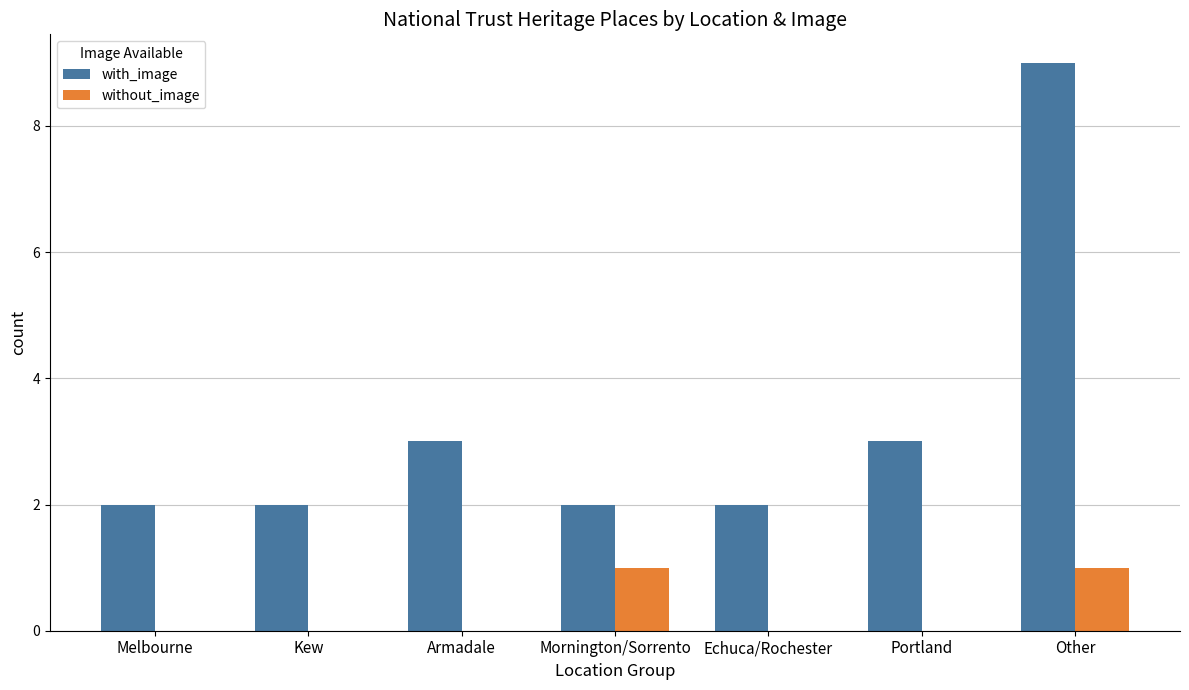

The value of with_image at Kew is 1. True or false?

False